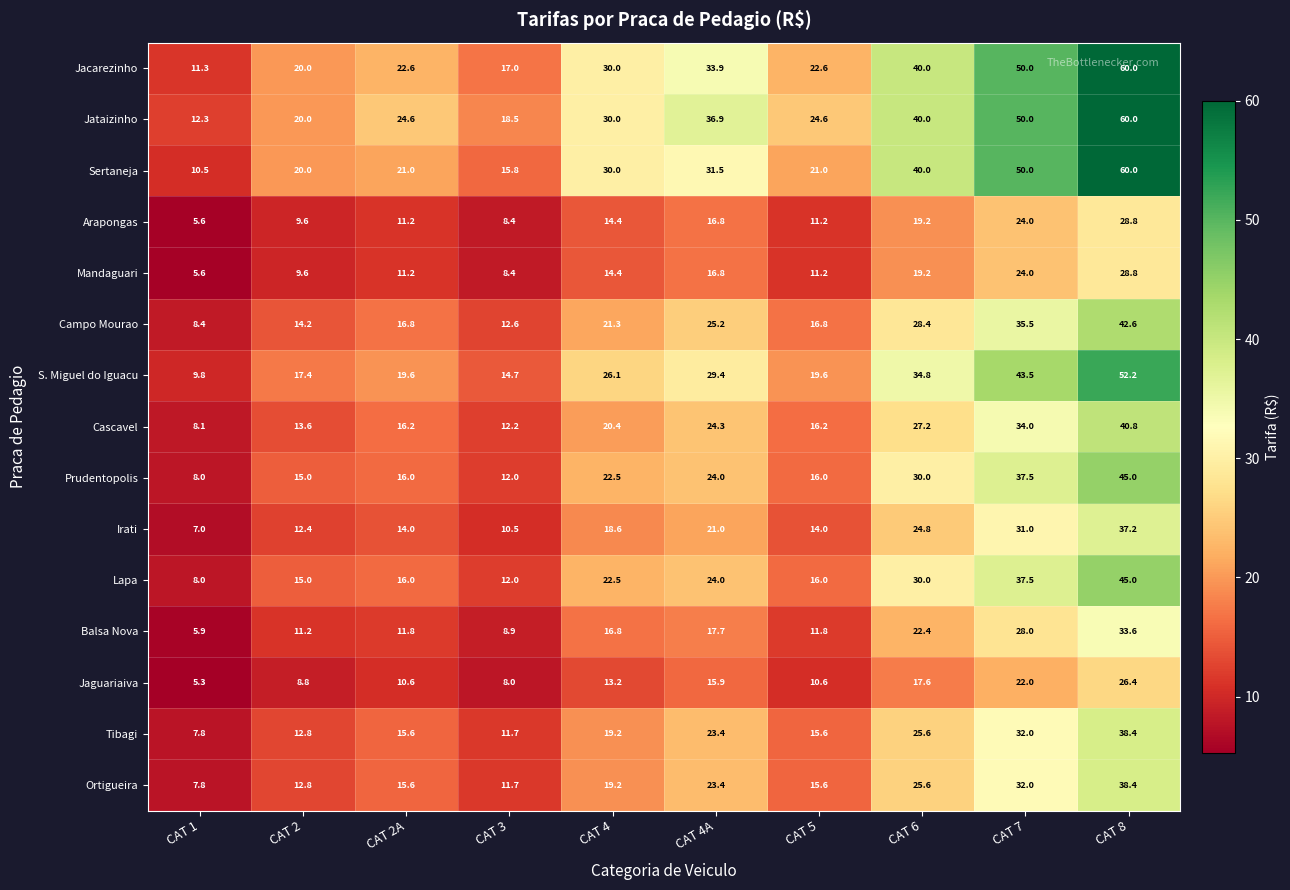

Which series has the largest range (max minus min)?

Sertaneja